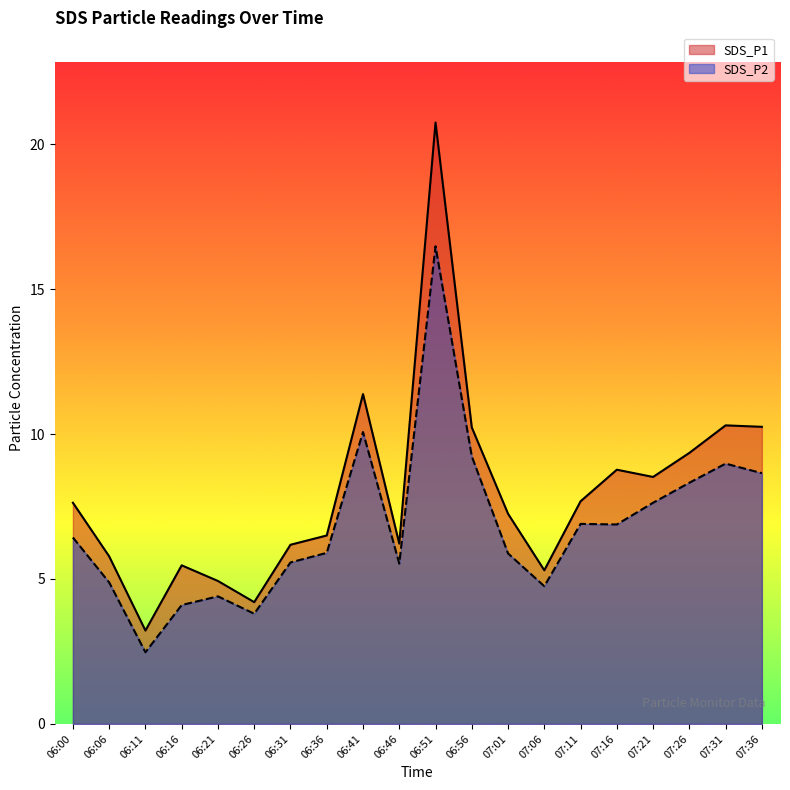

What is the value of the SDS_P1 point at the 5th from the left?

4.9